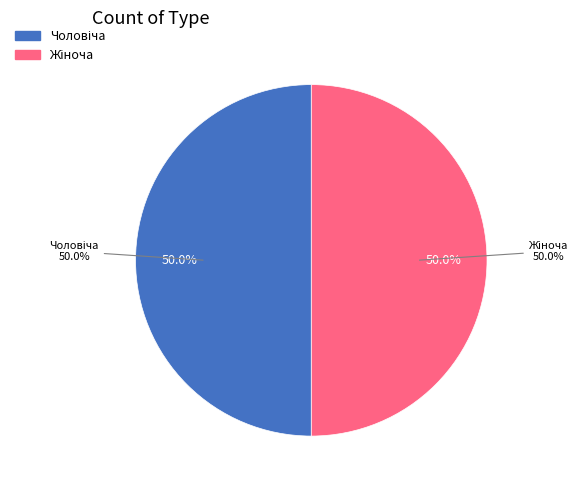

To the nearest percent, what is the combined percentage of Чоловіча and Жіноча?

100%